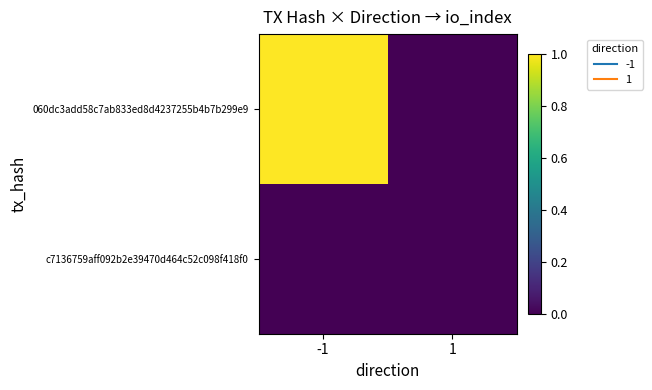

List the series in order of their peak value, highest first.

060dc3add58c7ab833ed8d4237255b4b7b299e9, c7136759aff092b2e39470d464c52c098f418f0